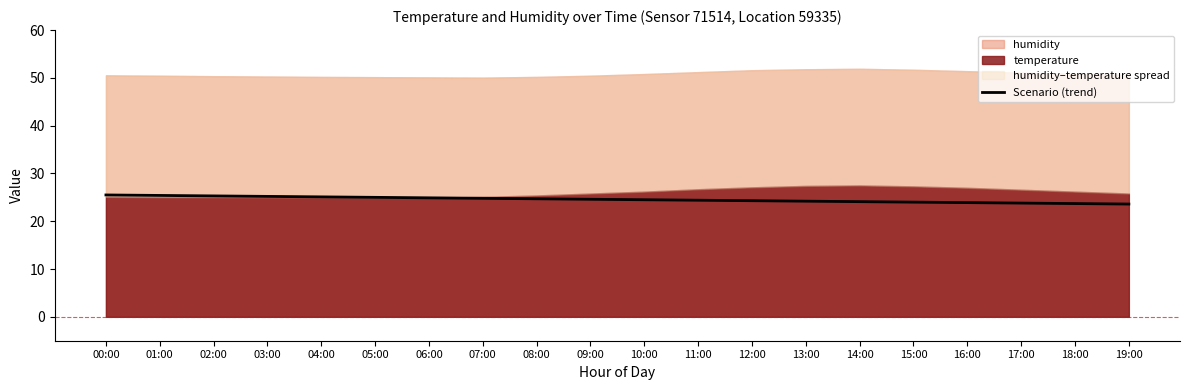

True or false: there are more than 1 points higher than both neighbors.

False